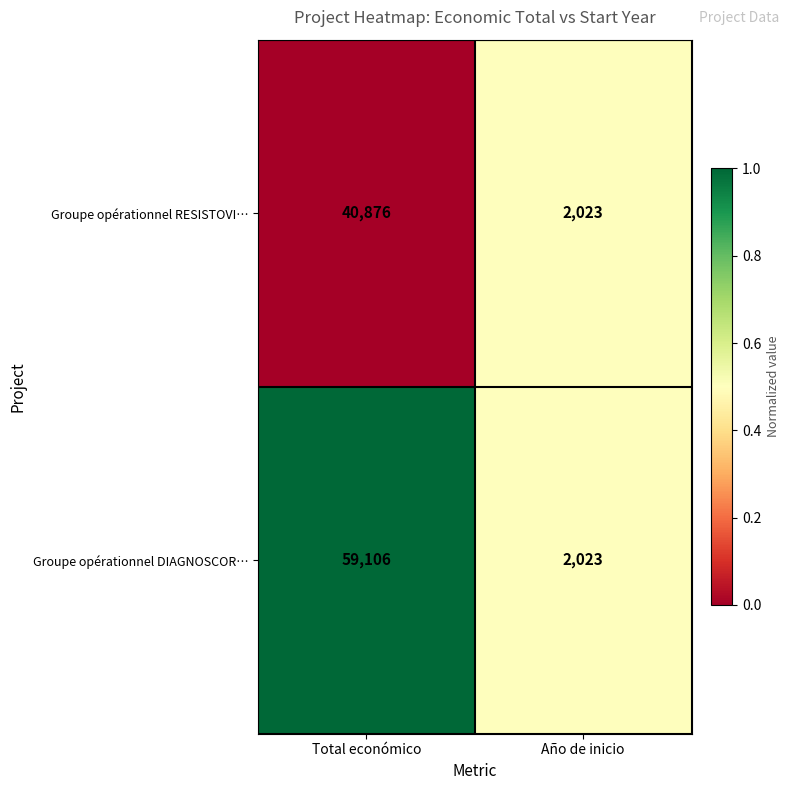

Reading left to right, what are all the values shown in this chart?

Groupe opérationnel RESISTOVI…: 40876	2023
Groupe opérationnel DIAGNOSCOR…: 59106	2023